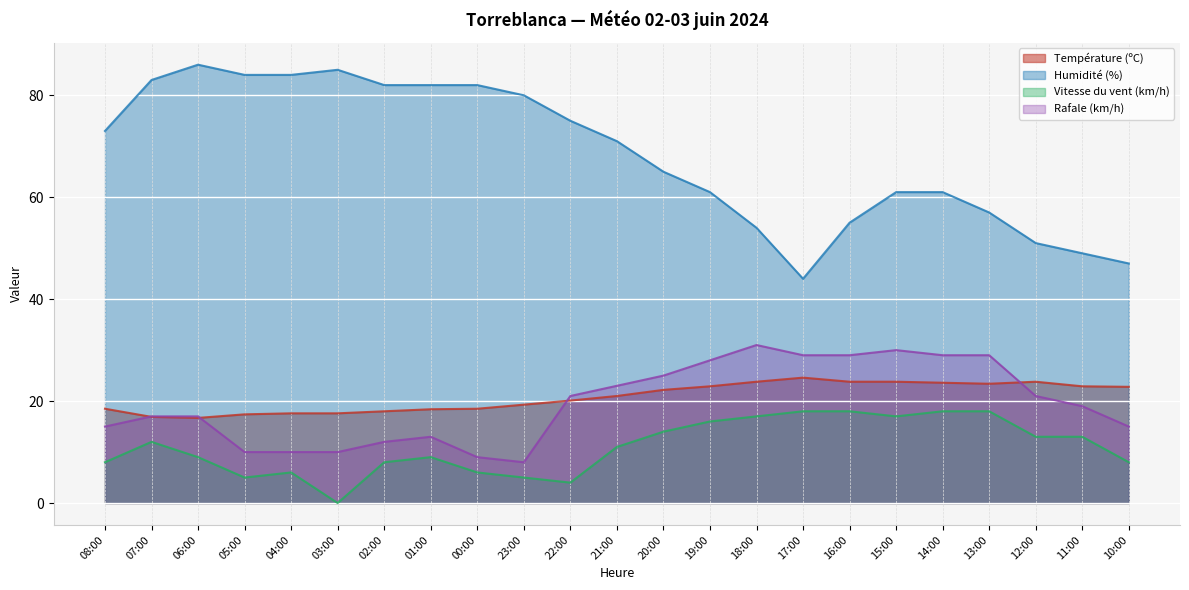

What is the difference between the second highest and minimum values in the Vitesse du vent (km/h) series?

18.0